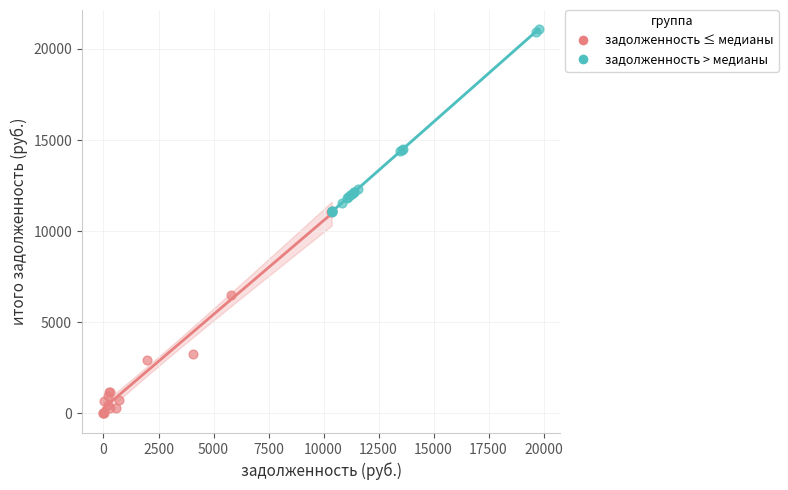

Which series contains the lowest Y value?

задолженность ≤ медианы